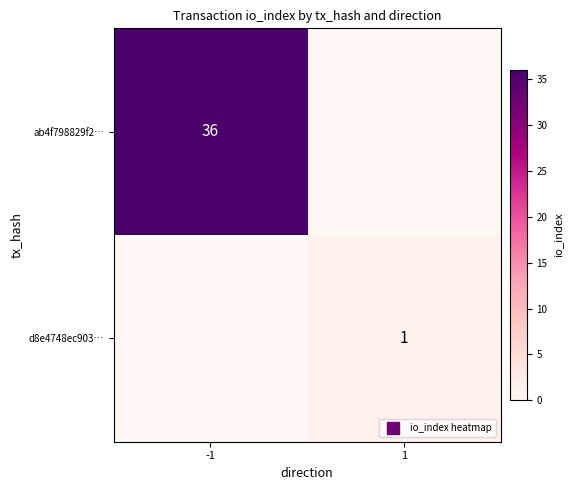

True or false: d8e4748ec903… has a value of 1 at 1.

True